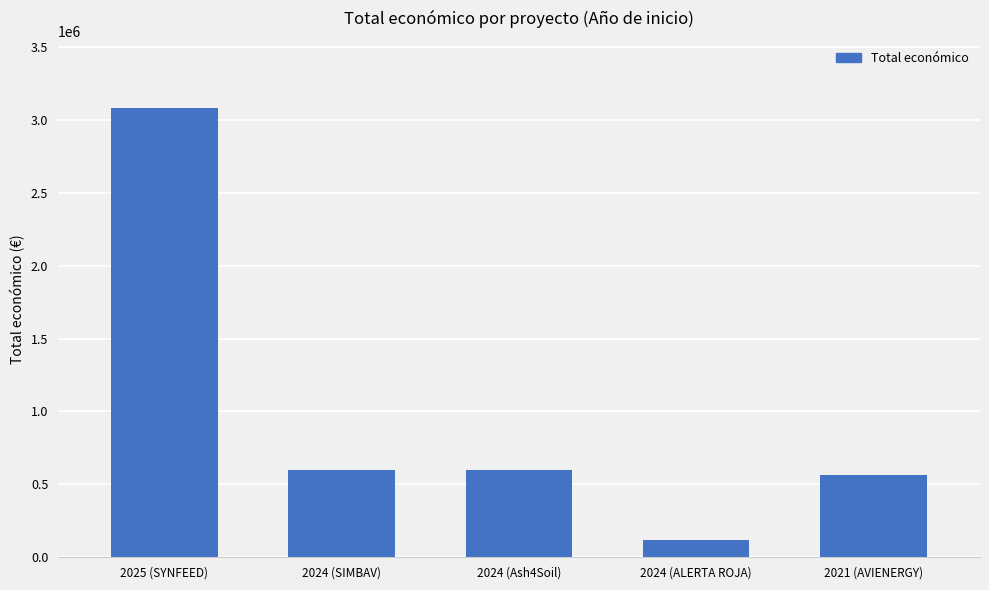

What is the minimum value shown in the chart?

120000